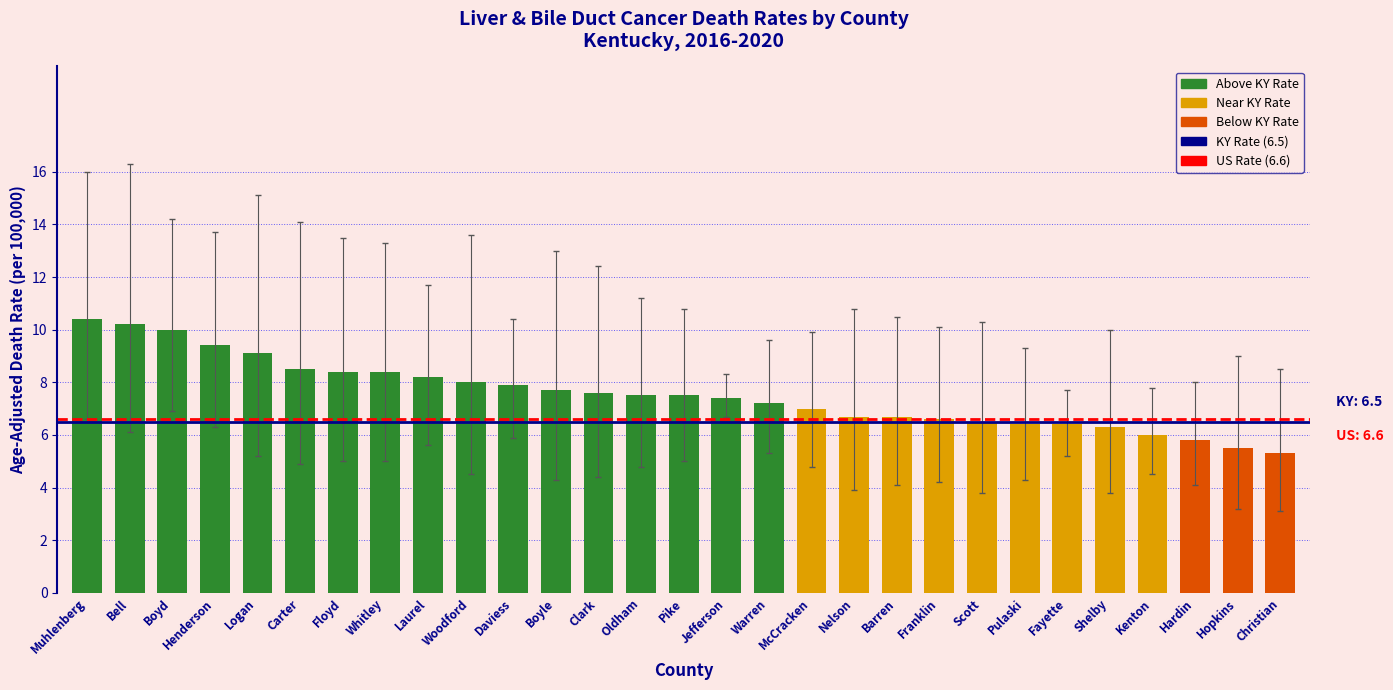

What is the value of the 19th bar from the left?

6.7